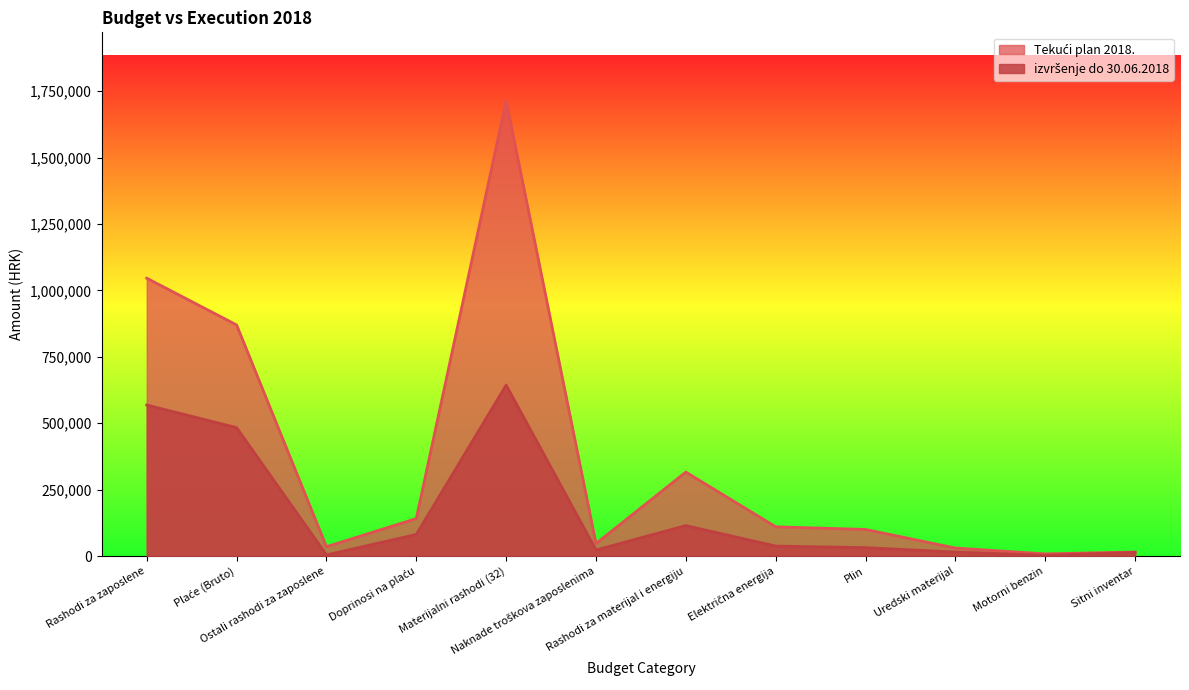

Rank the series at Plin from lowest to highest value.

izvršenje do 30.06.2018, Tekući plan 2018.